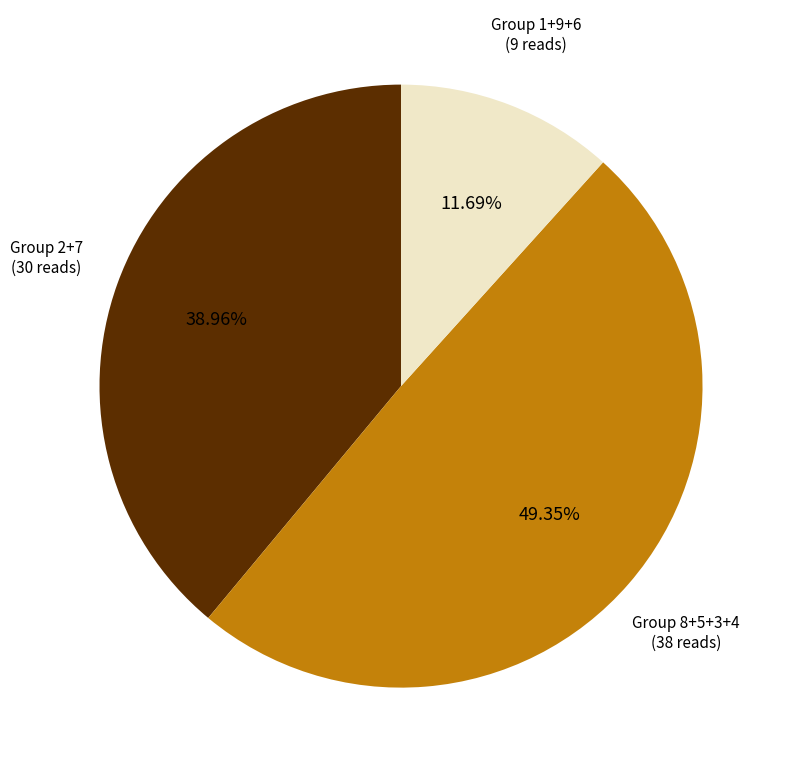

Combined, do Group 1+9+6 (9 reads) and Group 2+7 (30 reads) account for over 50%?

Yes